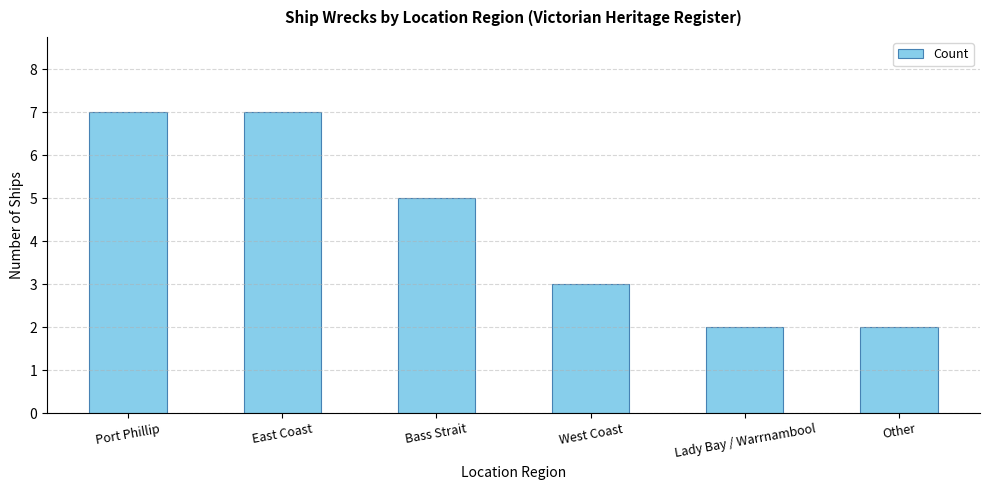

Which has a higher value, Lady Bay / Warrnambool or East Coast?

East Coast